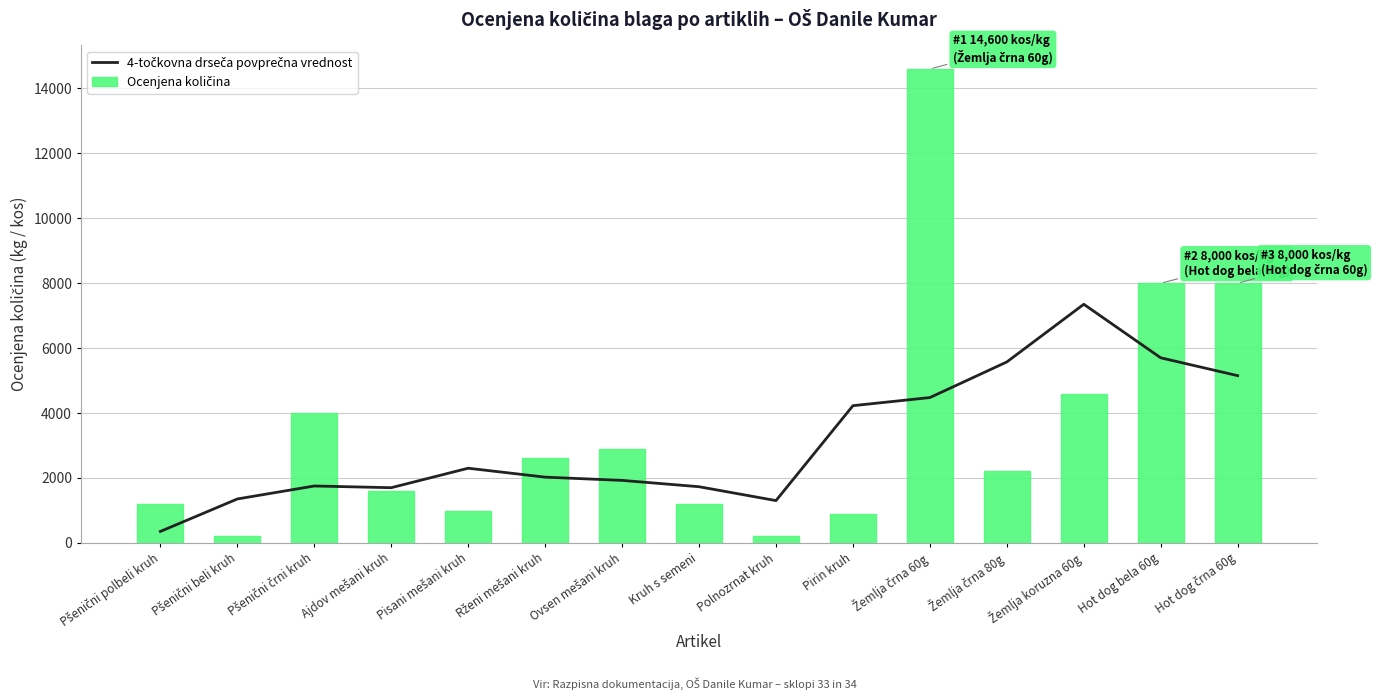

Which series changed the most between Rženi mešani kruh and Hot dog črna 60g?

Ocenjena količina